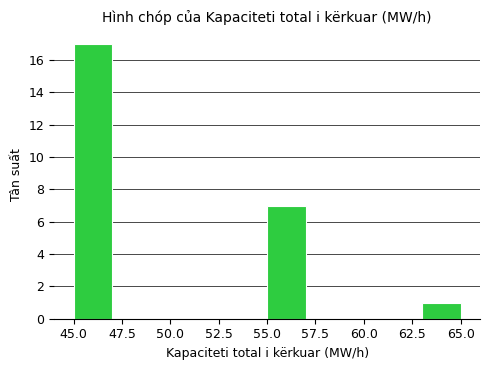

Reading left to right, transcribe this chart: for each bar, give the range it covers on the x-axis and its height. The values are not printed on the chart, so give them approximately, as read against the axis.

45 to 47: 17
47 to 49: 0
49 to 51: 0
51 to 53: 0
53 to 55: 0
55 to 57: 7
57 to 59: 0
59 to 61: 0
61 to 63: 0
63 to 65: 1